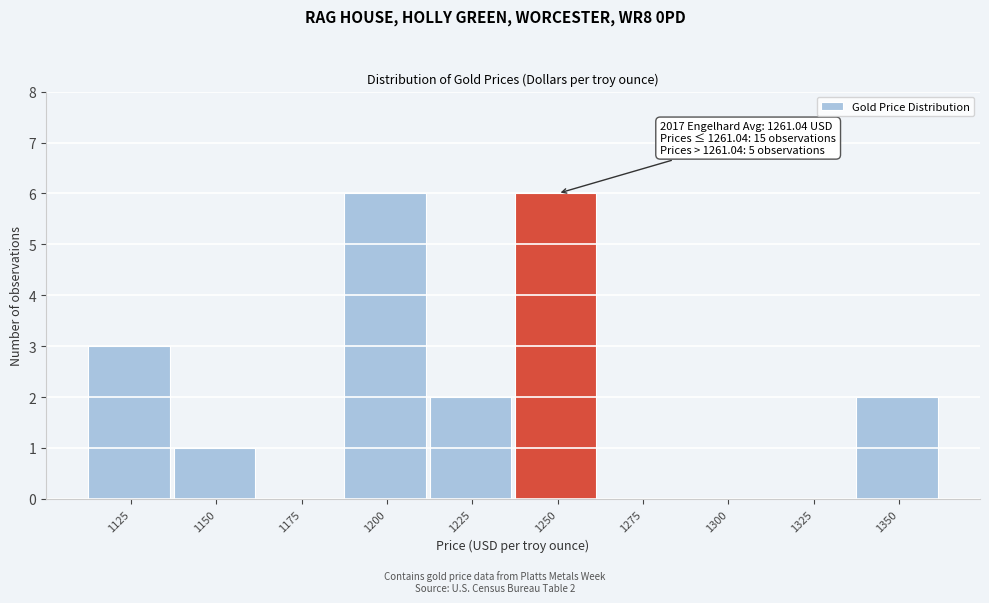

Reading right to left, transcribe all the data shown in this chart.

1350=2	1325=0	1300=0	1275=0	1250=6	1225=2	1200=6	1175=0	1150=1	1125=3